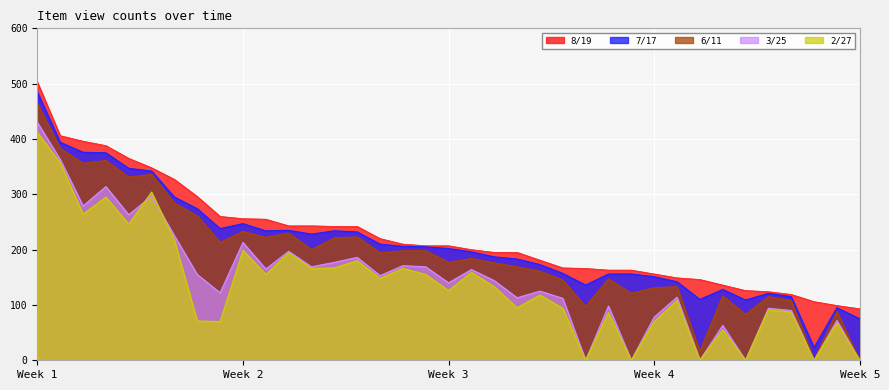

What is the average value of the 6/11 series?

191